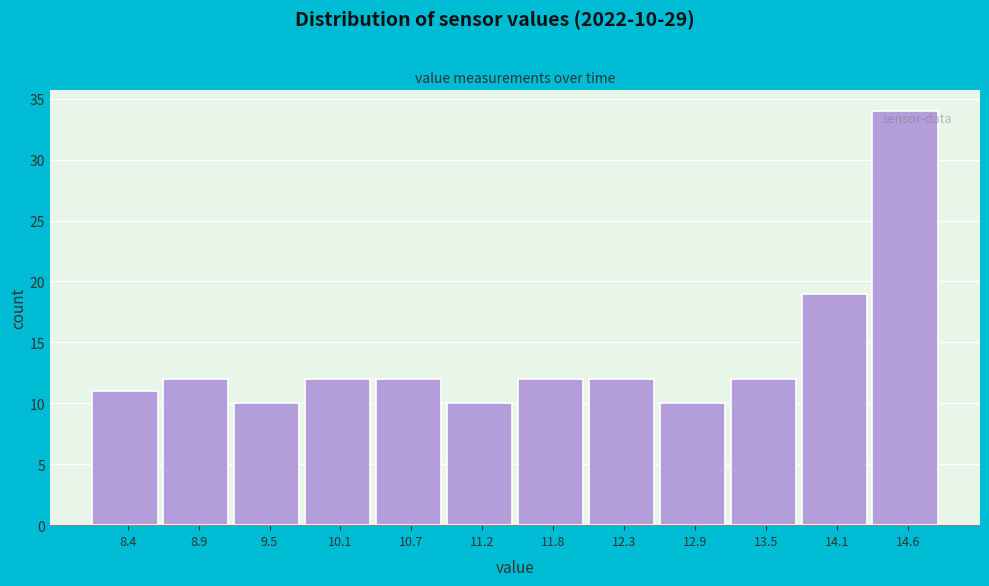

Which range on the x-axis has the tallest bar?

14.3 to 14.9